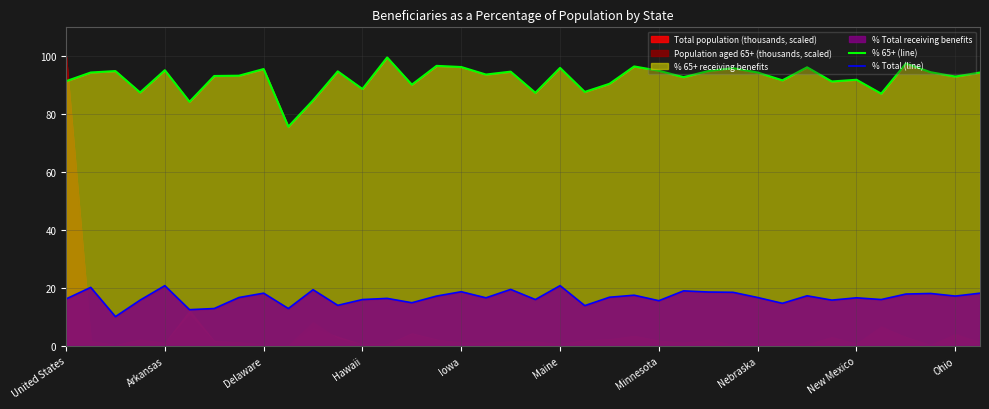

How many lines are shown in the chart?

2